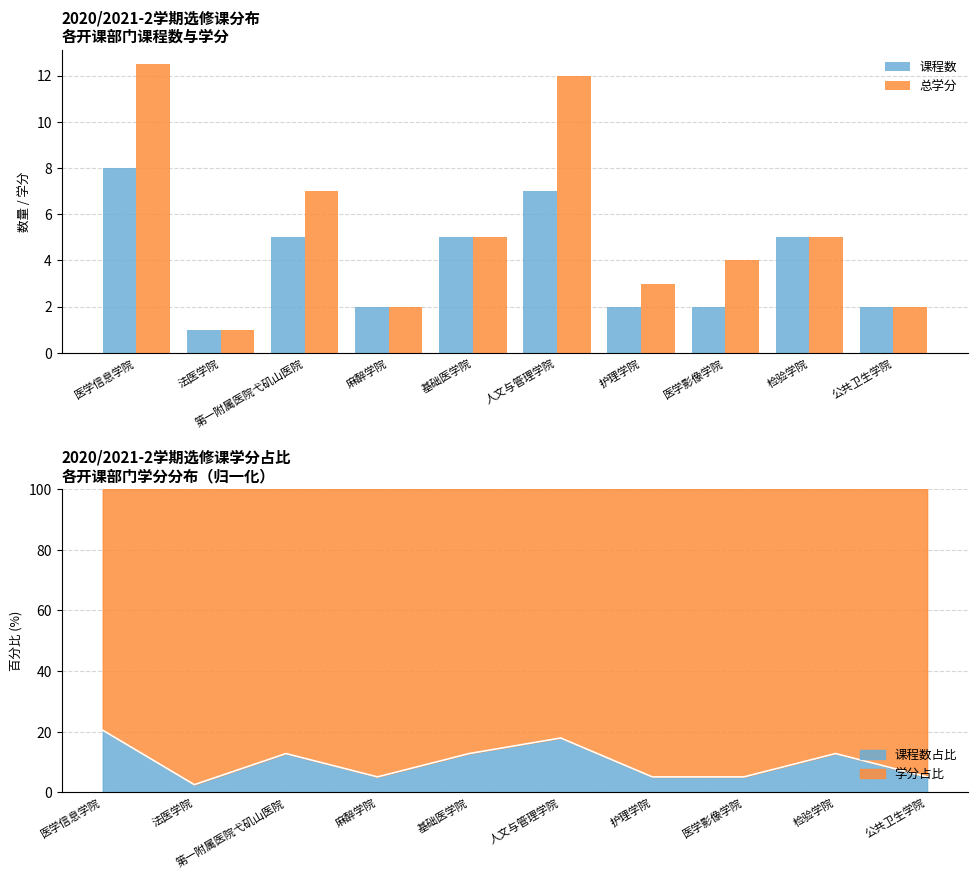

Count the 课程数 values in the range 2 to 5.

7